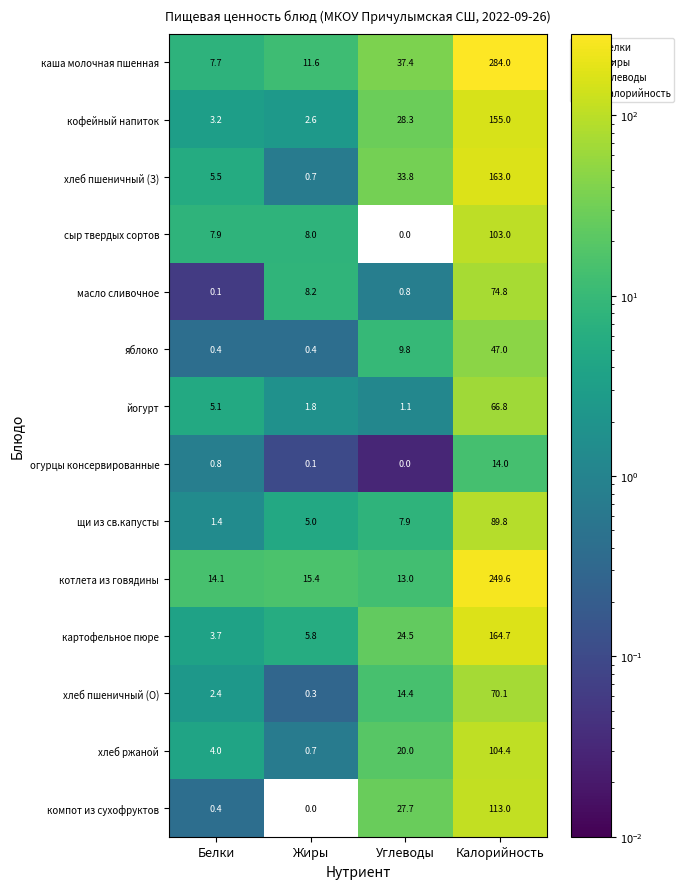

Which series has the largest total across all categories?

каша молочная пшенная